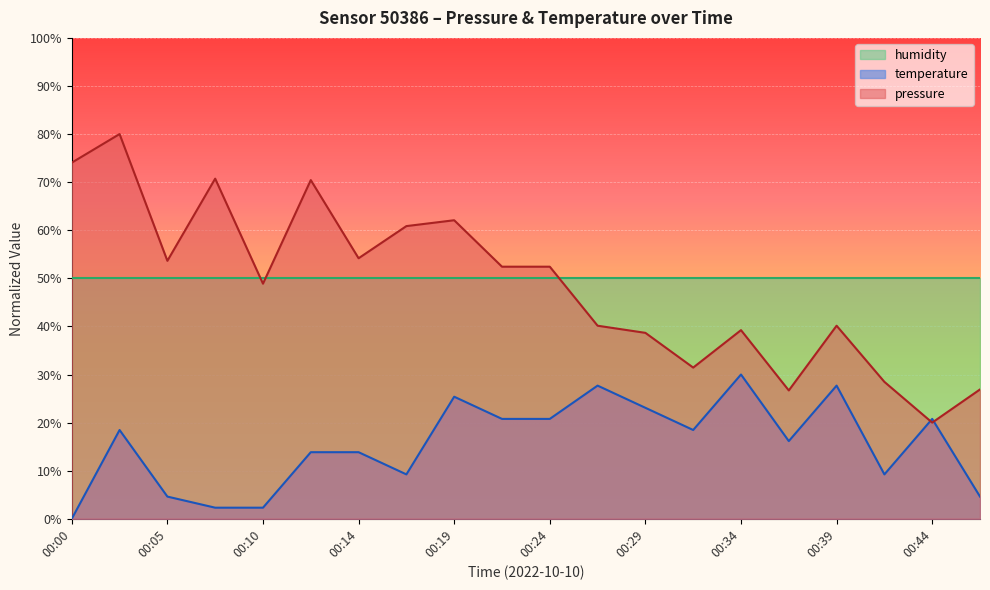

What is the difference between the highest and lowest values at 00:29?

26.9